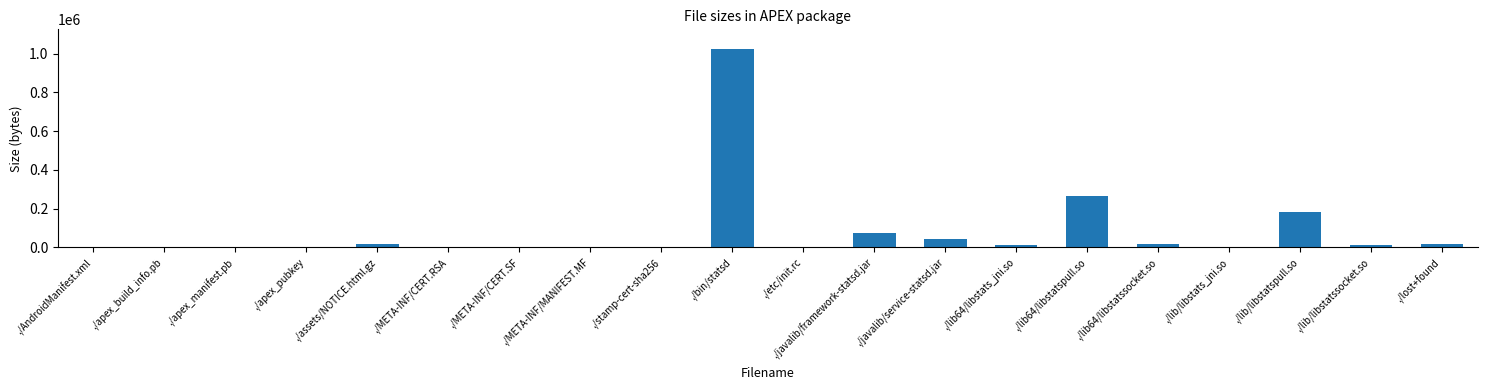

Count the number of categories in the chart.

20